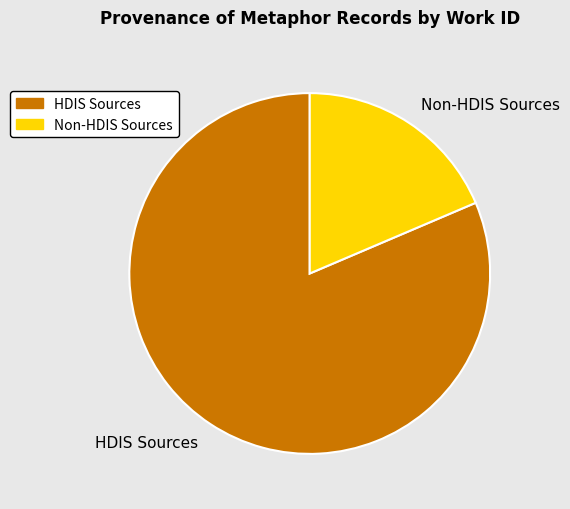

What is the smallest slice in the pie chart?

Non-HDIS Sources